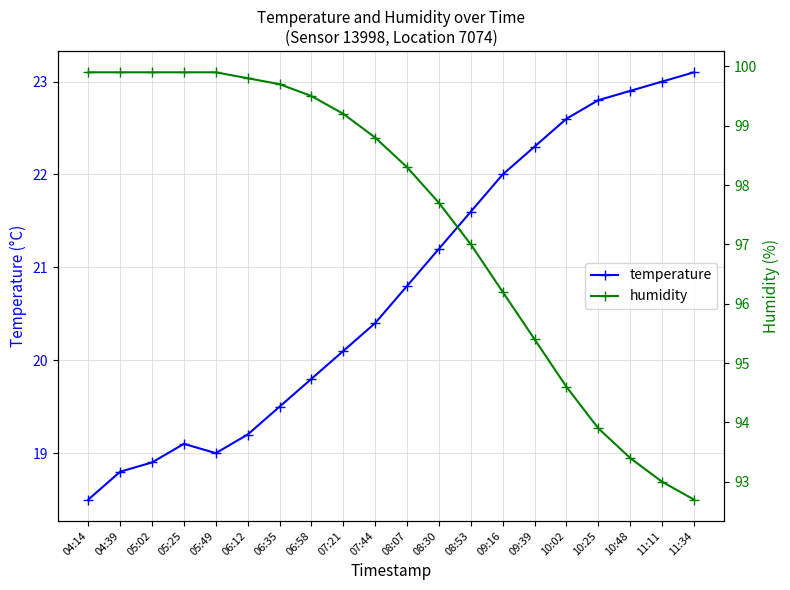

Count the number of data series in this chart.

2